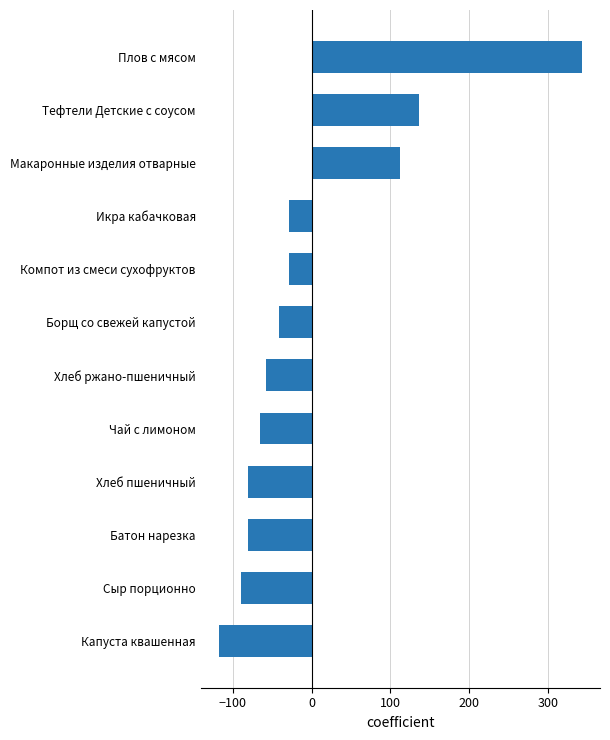

What is the difference between the values at Хлеб ржано-пшеничный and Тефтели Детские с соусом?

194.5